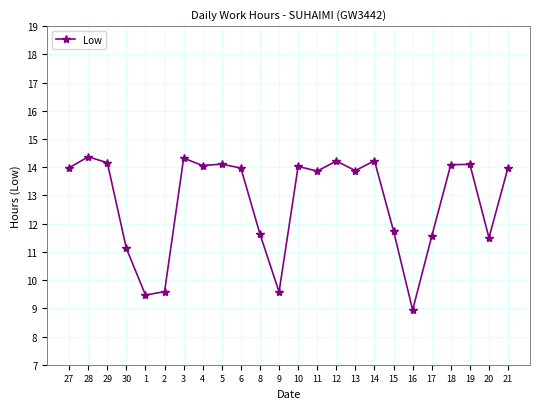

Does the chart have visible grid lines?

Yes